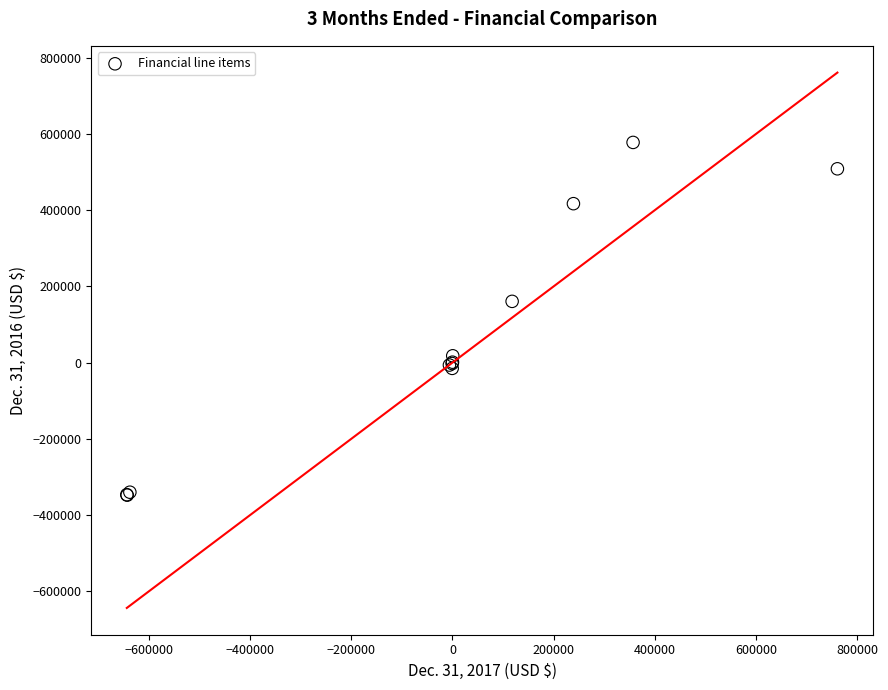

What Y value in the scatter plot is closest to 114906?

160639